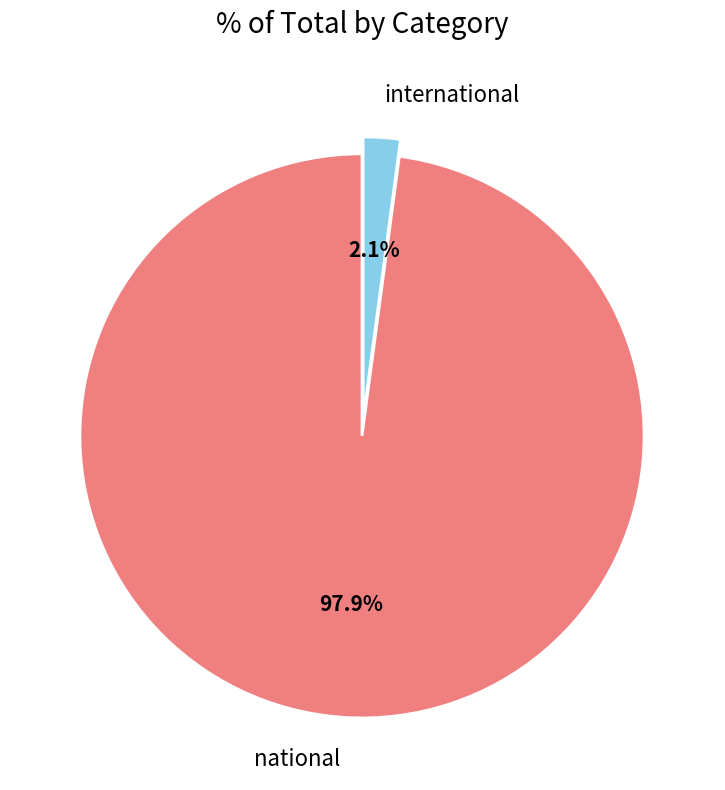

How many segments does this pie chart have?

2